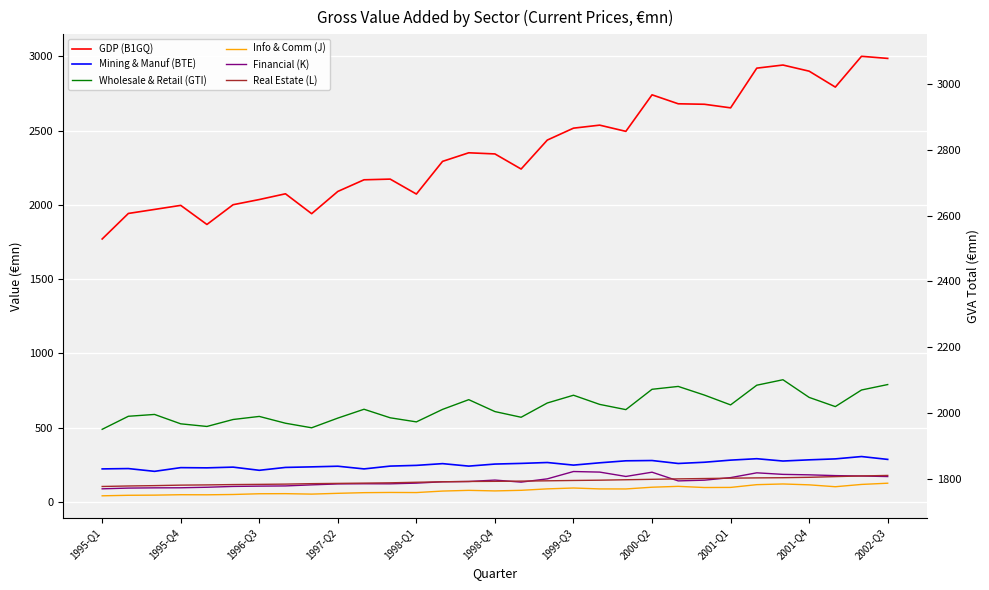

At which label does Real Estate (L) first exceed 137?

1998-Q4